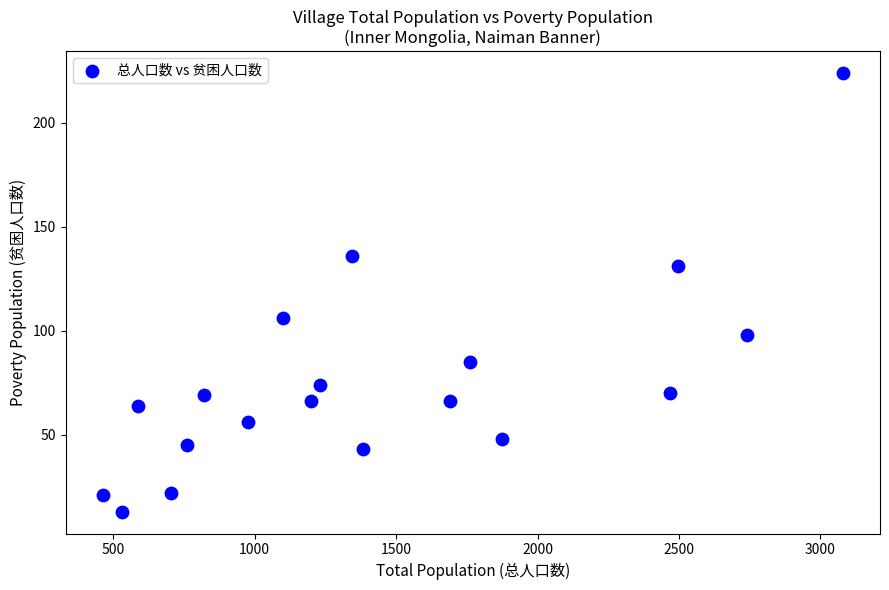

What is the range of Y values (max minus min)?

211